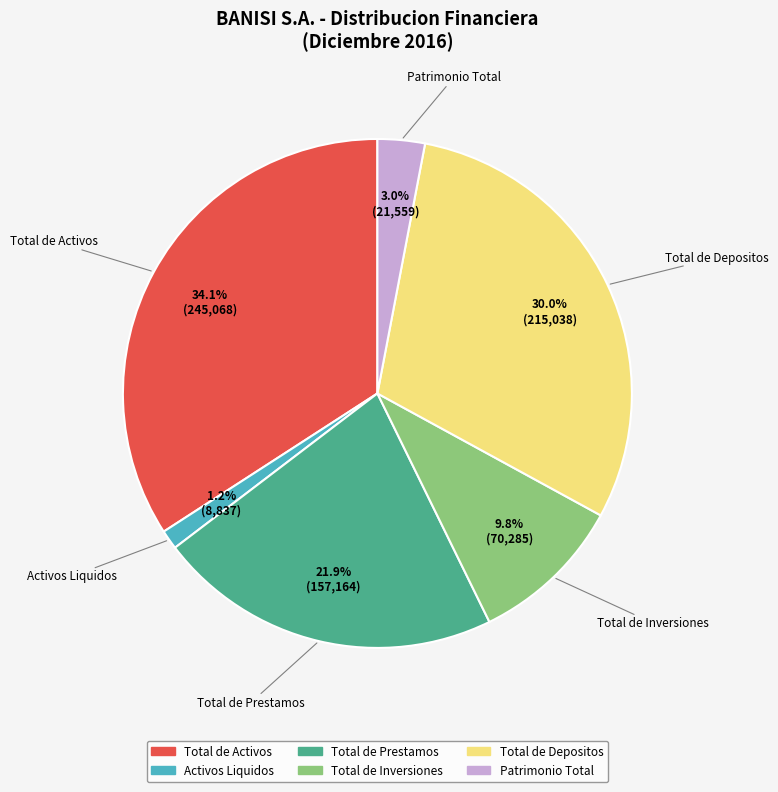

Is there a majority slice in this chart?

No